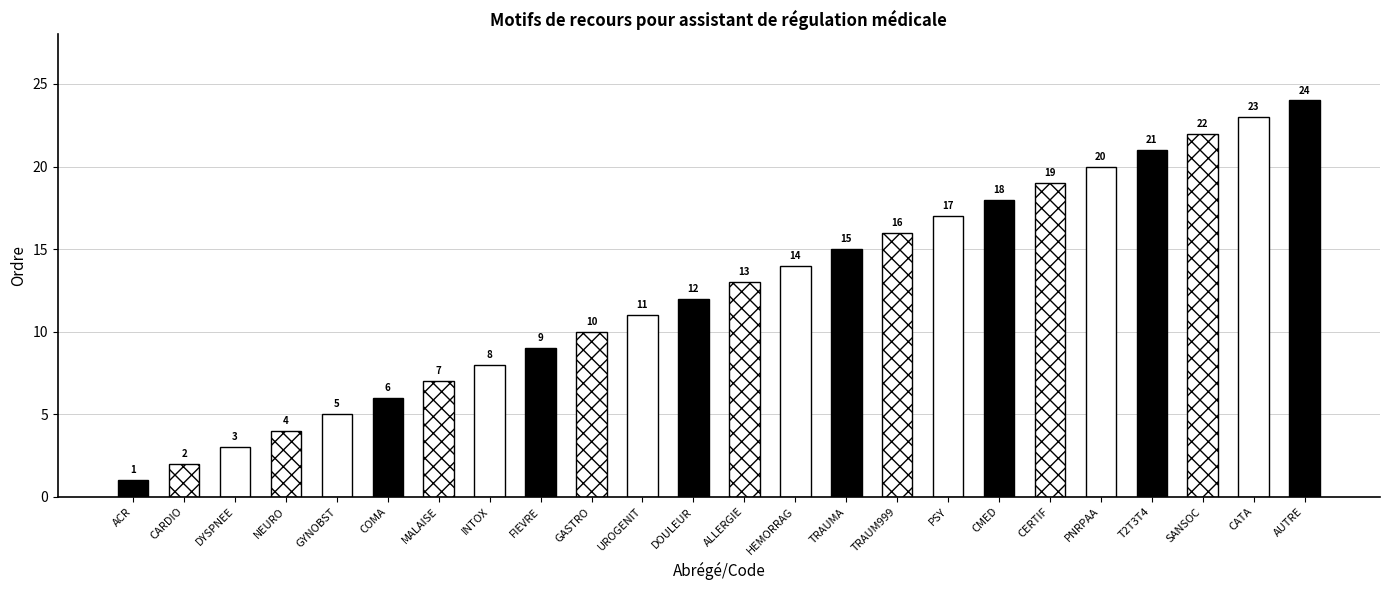

Reading left to right, transcribe all the data shown in this chart.

1	2	3	4	5	6	7	8	9	10	11	12	13	14	15	16	17	18	19	20	21	22	23	24